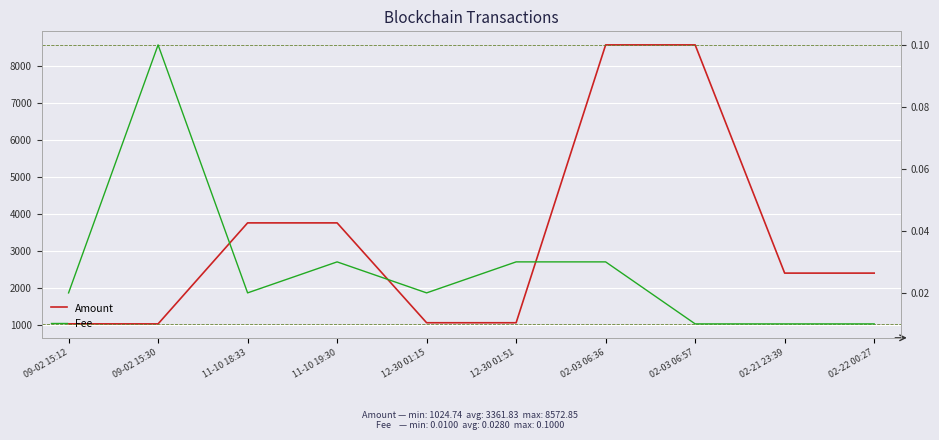

At which label does Amount first exceed 2398?

11-10 18:33